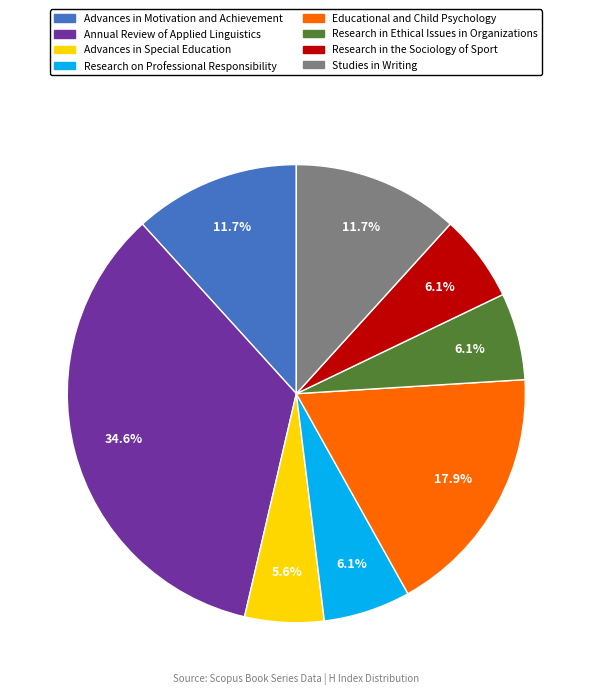

What is the smallest slice in the pie chart?

Advances in Special Education